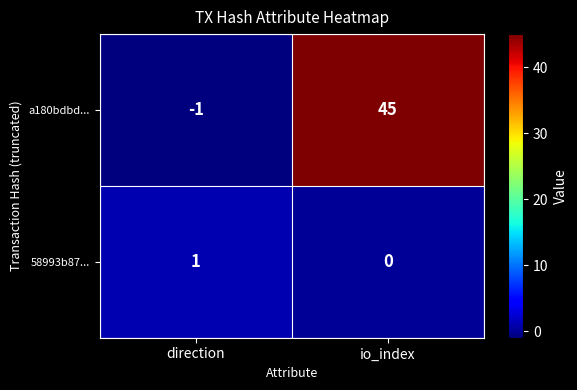

What is the spread (max minus min) of values at direction?

2